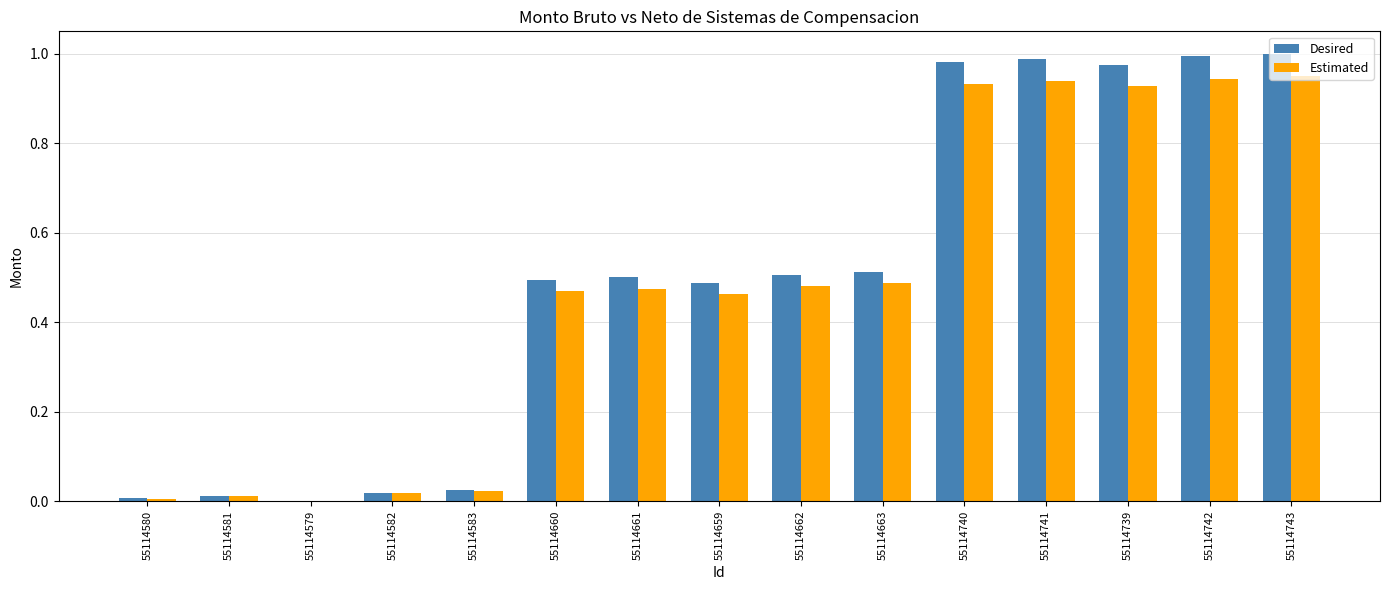

Which series has the widest spread of values?

Desired